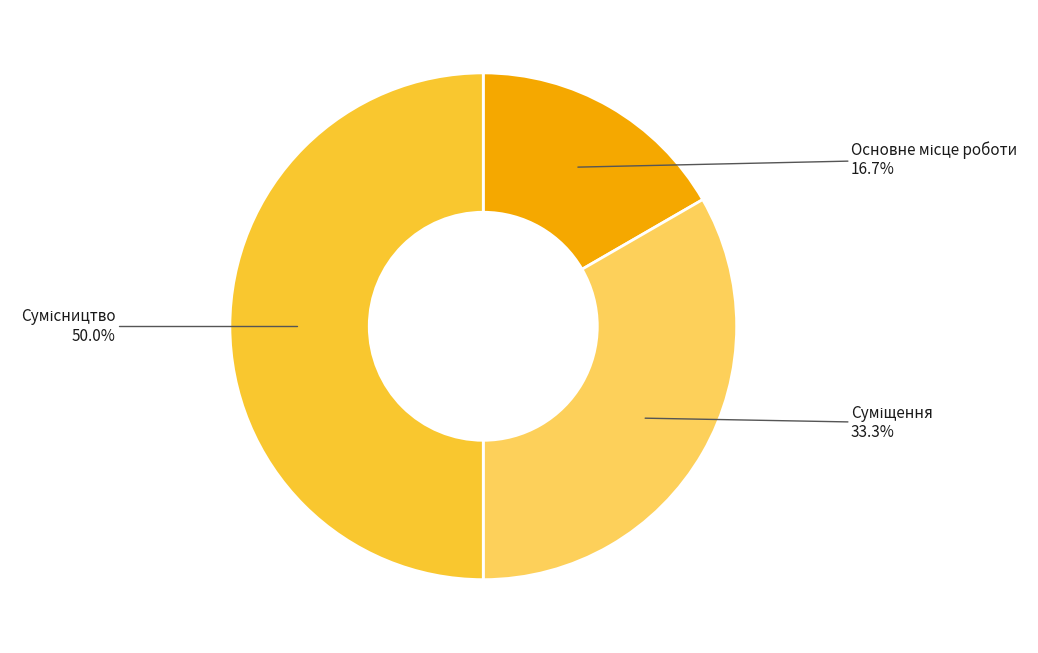

Which slice is the smallest?

Основне місце роботи